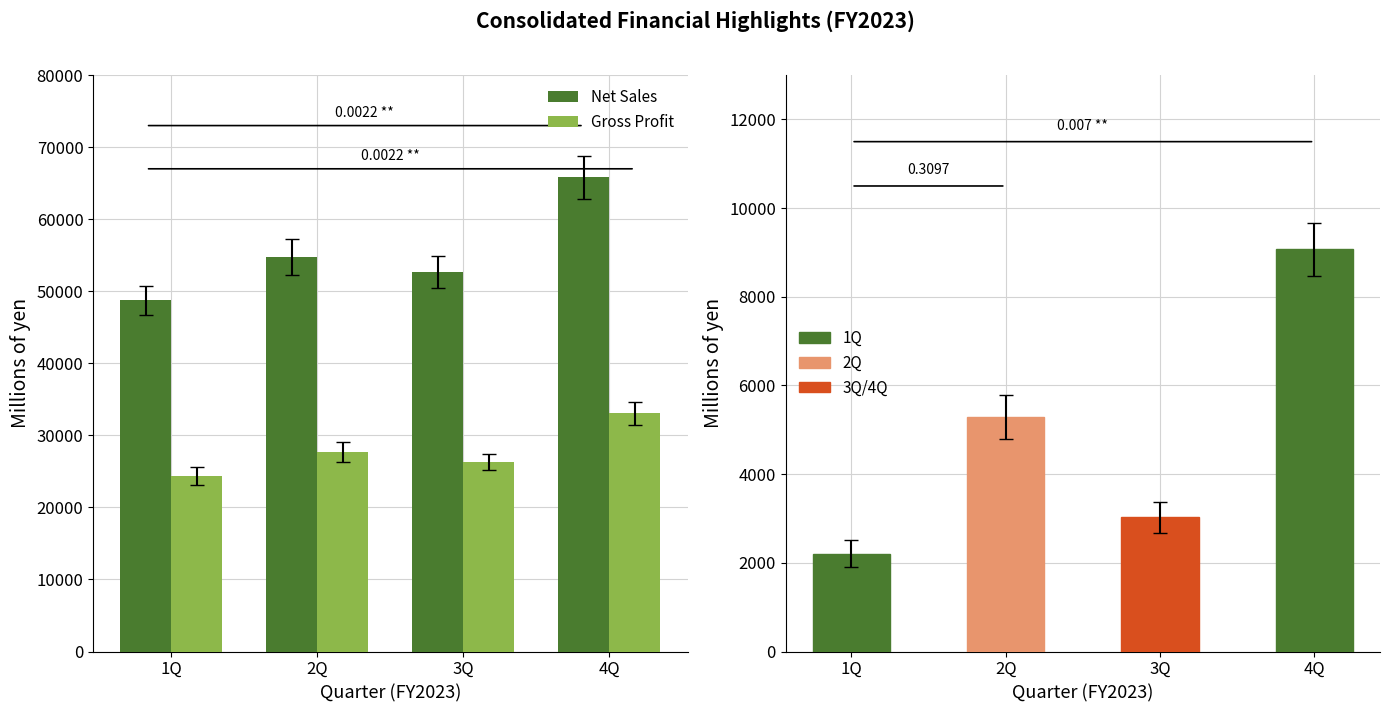

What is the label of the 2nd bar from the right?

3Q